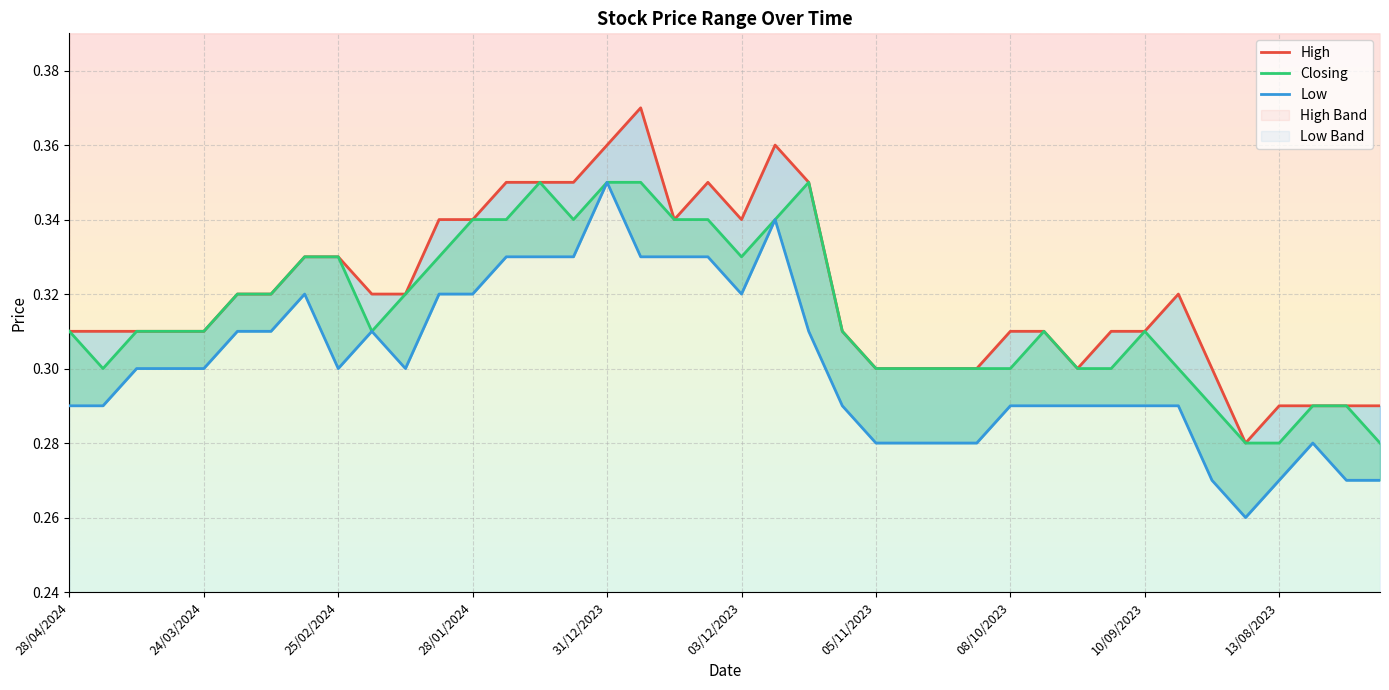

Is this an area chart (filled region under the line)?

No